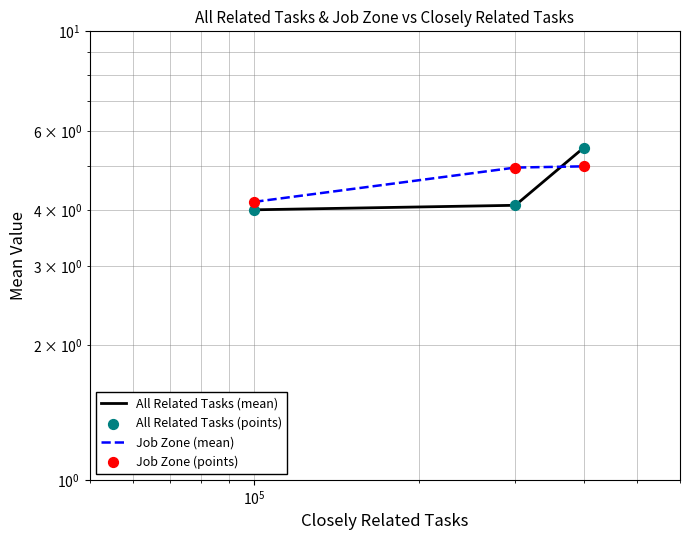

Is the value of All Related Tasks (points) at $\mathdefault{10^{4}}$ greater than the value of Job Zone (points) at $\mathdefault{10^{4}}$?

No